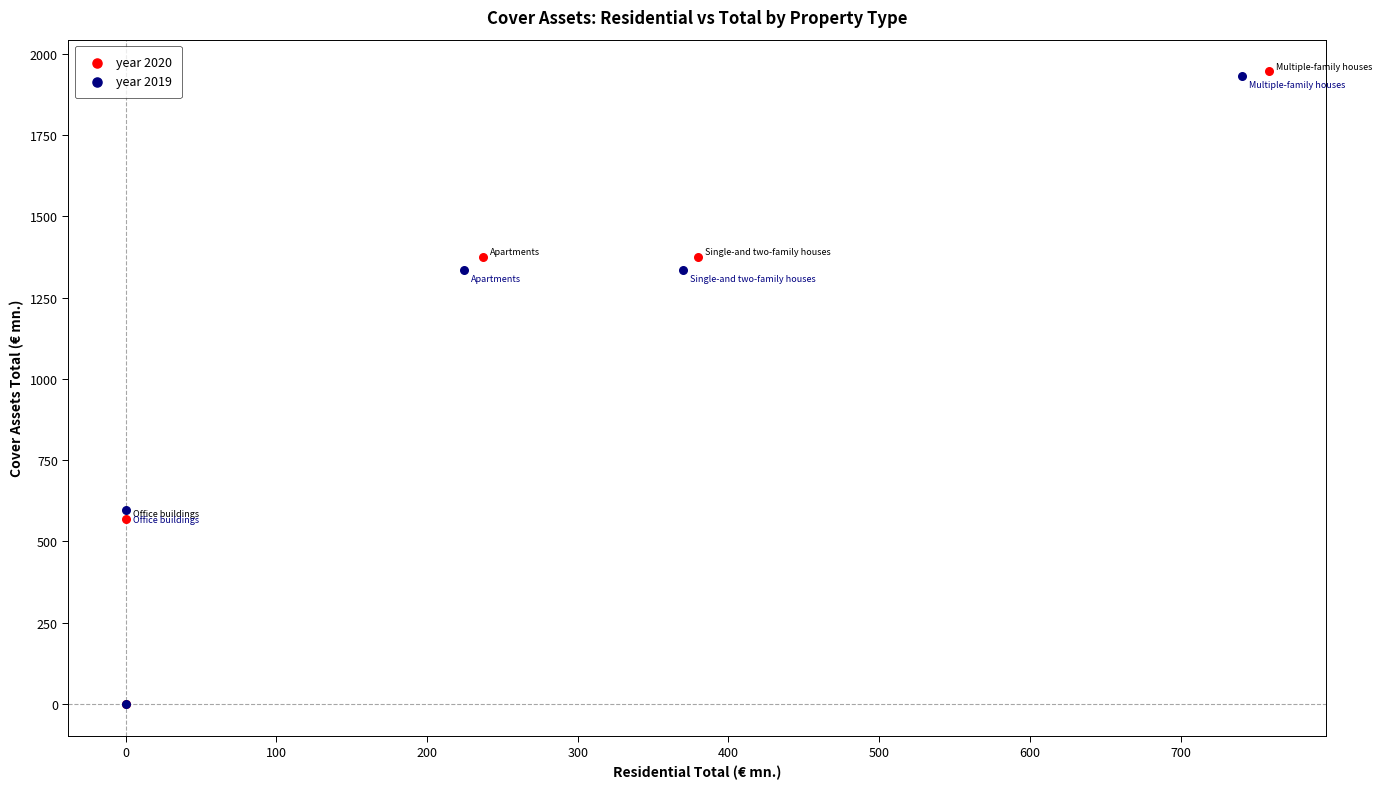

Which series has the widest spread of Y values?

year 2020